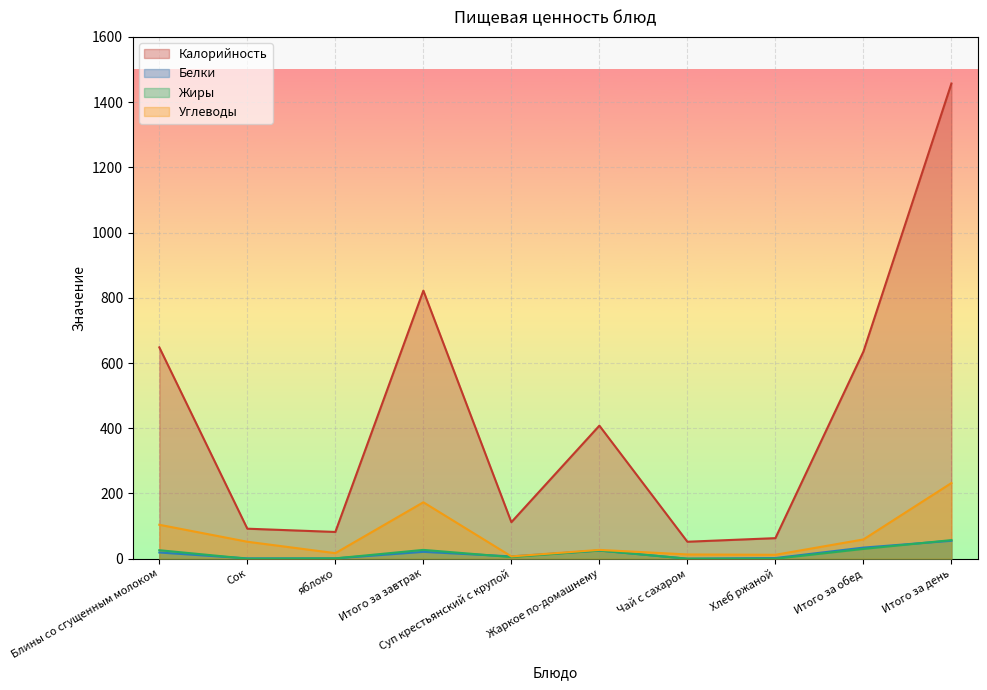

Which category has the lowest value in the Белки series?

Чай с сахаром